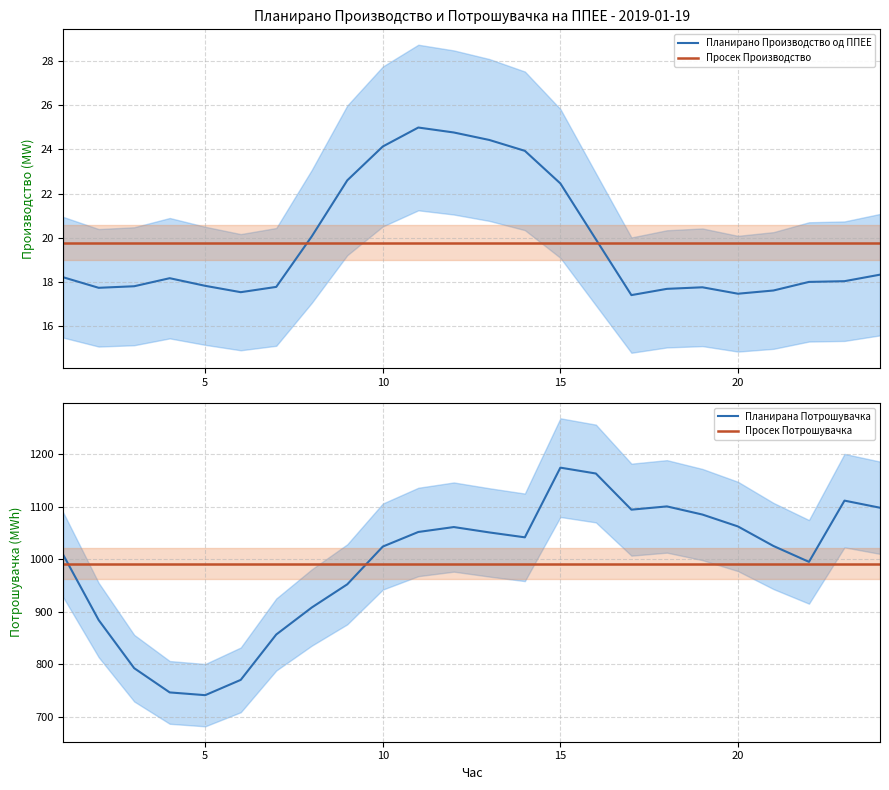

How many data points in Планирана Потрошувачка are above 1041?

12